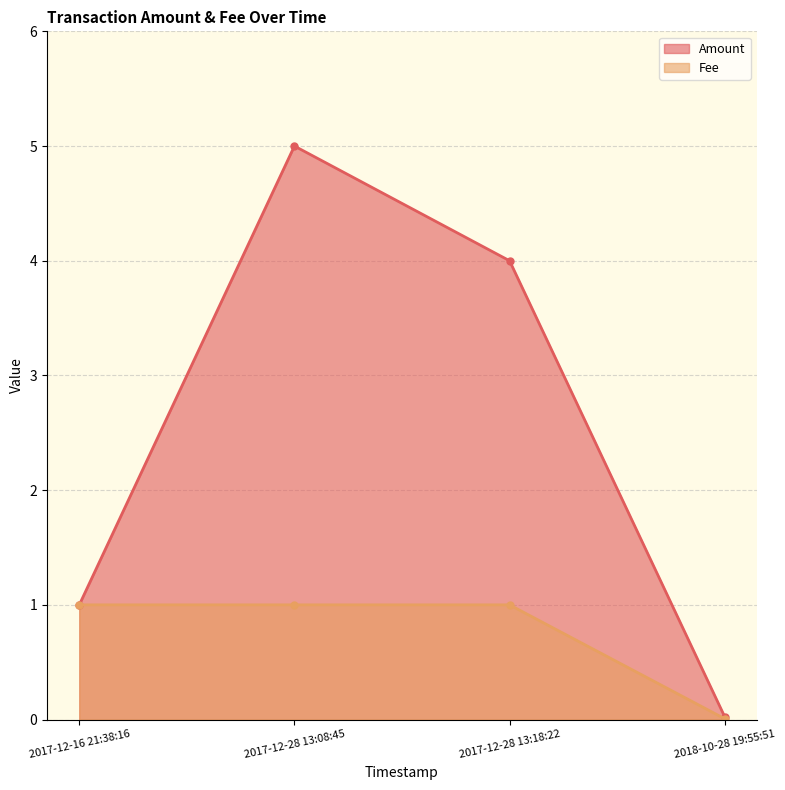

Rank the series by their maximum value, from highest to lowest.

Amount, Fee